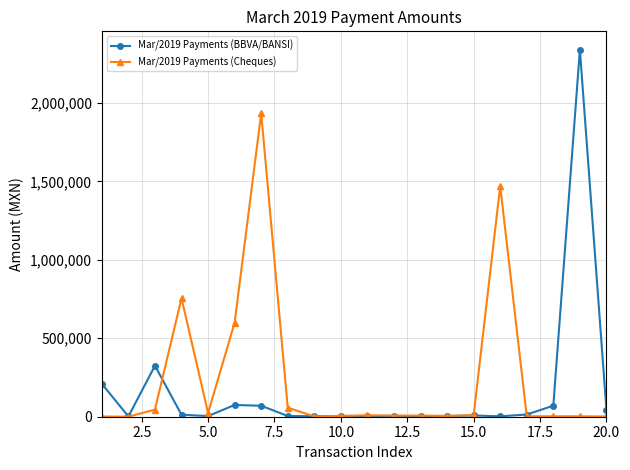

Which series has the largest range (max minus min)?

Mar/2019 Payments (BBVA/BANSI)